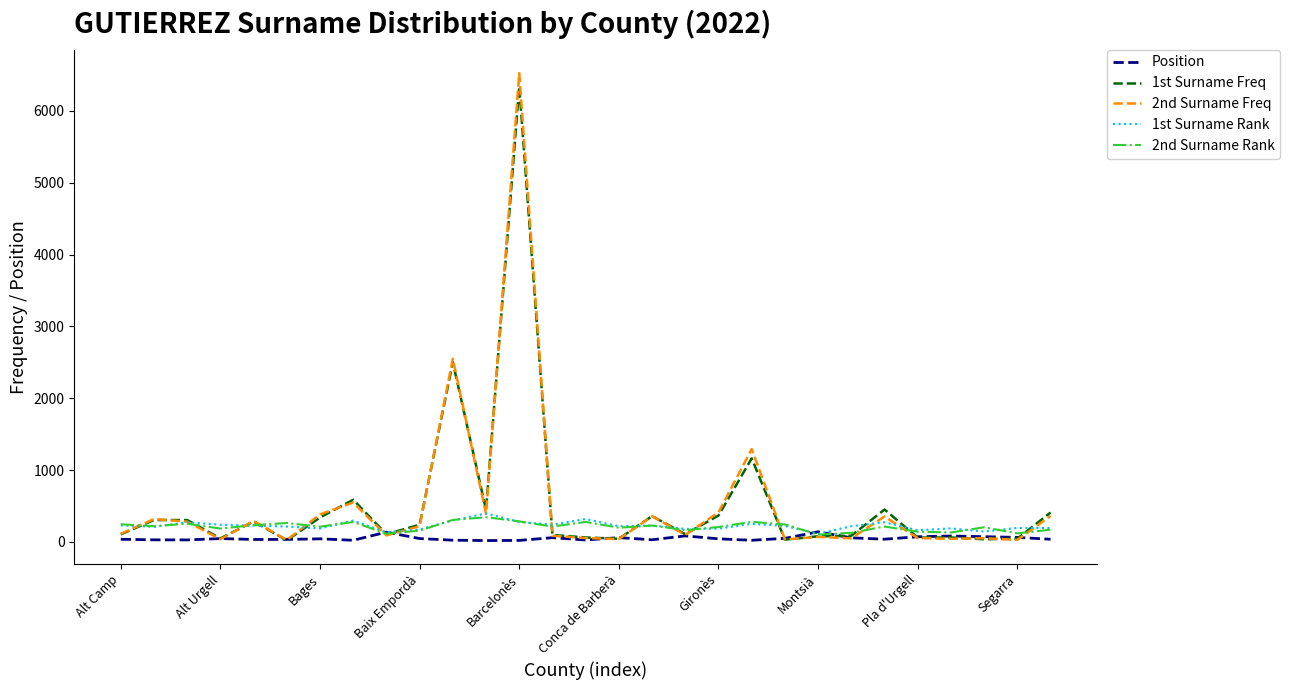

In Position, how many points are lower than both neighbors (excluding endpoints)?

8